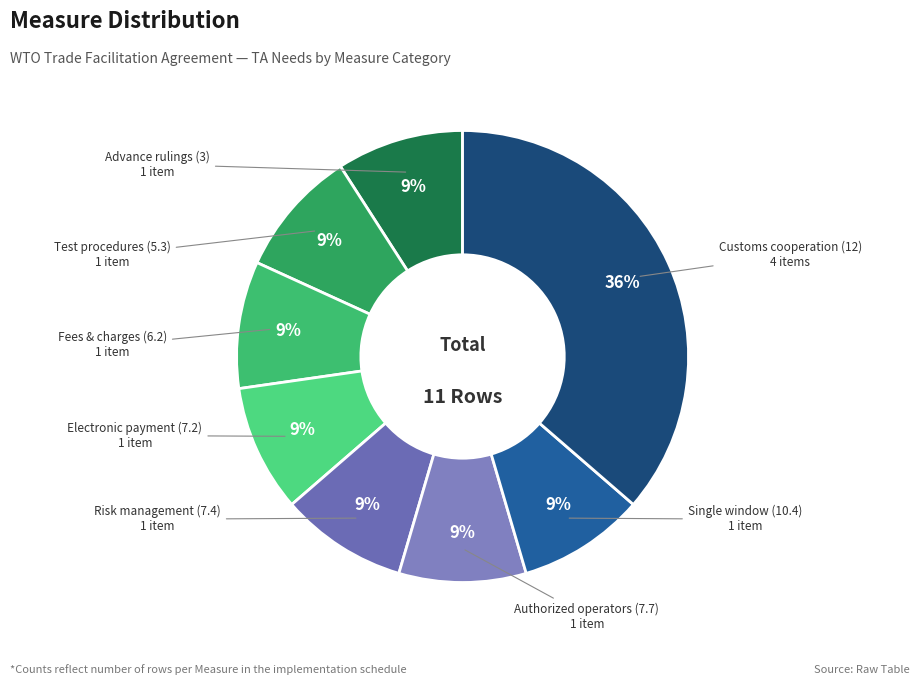

How many segments does this pie chart have?

8